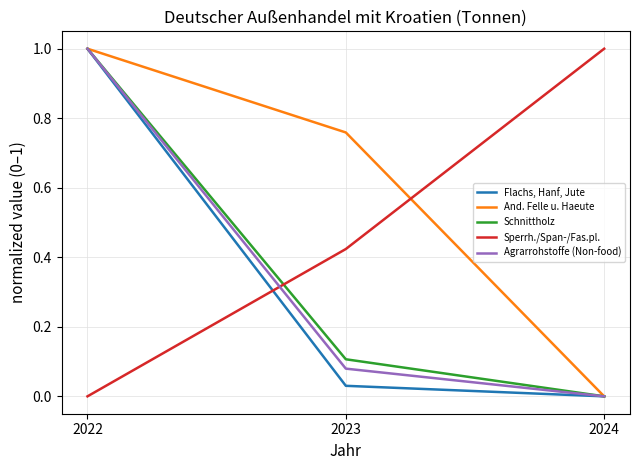

The value of And. Felle u. Haeute at 2024 is -0.7. True or false?

False